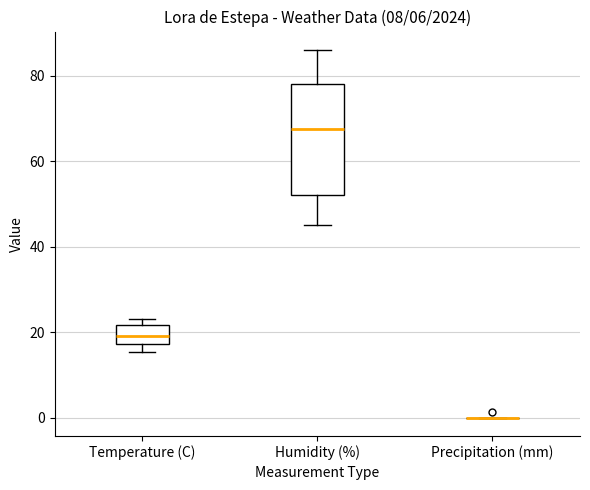

Comparing the boxes themselves (not the whiskers), which one is the tallest?

Humidity (%)